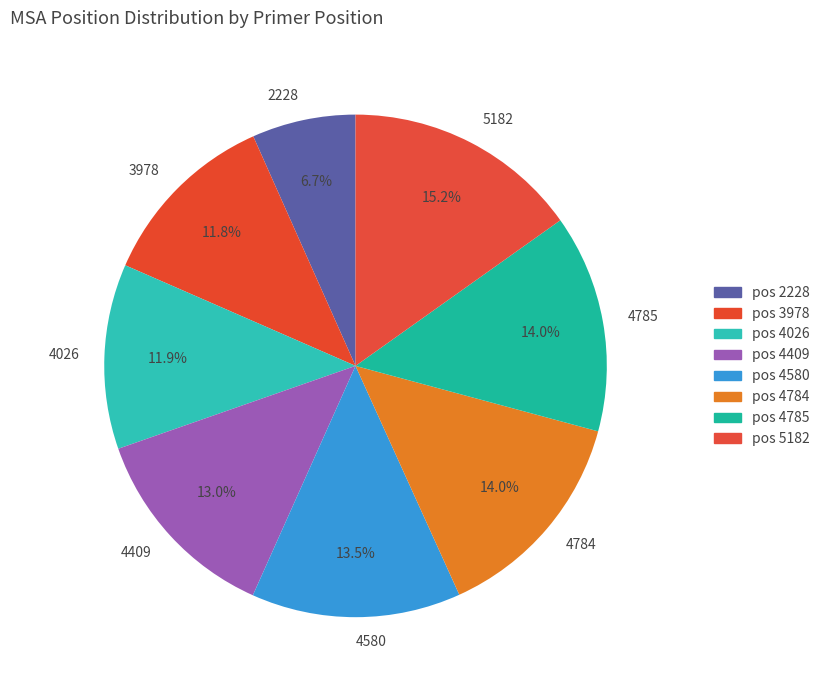

Count the number of slices in the pie.

8